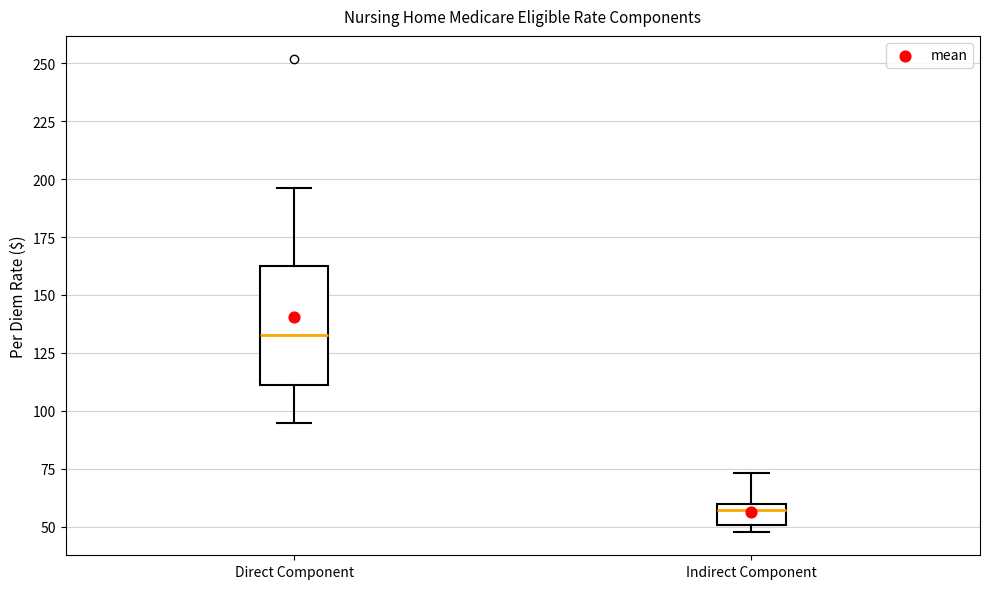

Which box has the lowest median line?

Indirect Component